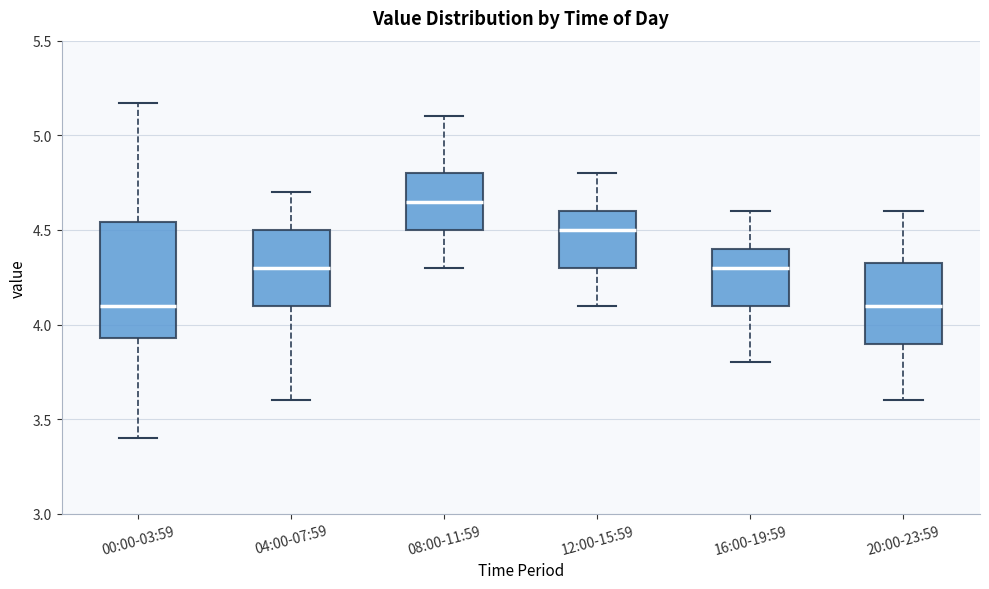

Reading left to right, transcribe this box plot: for each box, give where its median line is, the range the box spans, and where its two whiskers end, as read against the y-axis. The values are not printed on the chart, so give them approximately, as read against the axis.

00:00-03:59: median 4.10, box 3.95 to 4.55, whiskers 3.40 to 5.15
04:00-07:59: median 4.30, box 4.10 to 4.50, whiskers 3.60 to 4.70
08:00-11:59: median 4.65, box 4.50 to 4.80, whiskers 4.30 to 5.10
12:00-15:59: median 4.50, box 4.30 to 4.60, whiskers 4.10 to 4.80
16:00-19:59: median 4.30, box 4.10 to 4.40, whiskers 3.80 to 4.60
20:00-23:59: median 4.10, box 3.90 to 4.35, whiskers 3.60 to 4.60